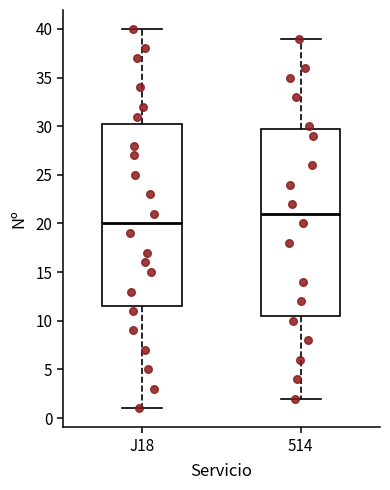

Where does the lower whisker of the box for J18 end on the y-axis? The values are not printed on the chart, so give them approximately, as read against the axis.

1.0